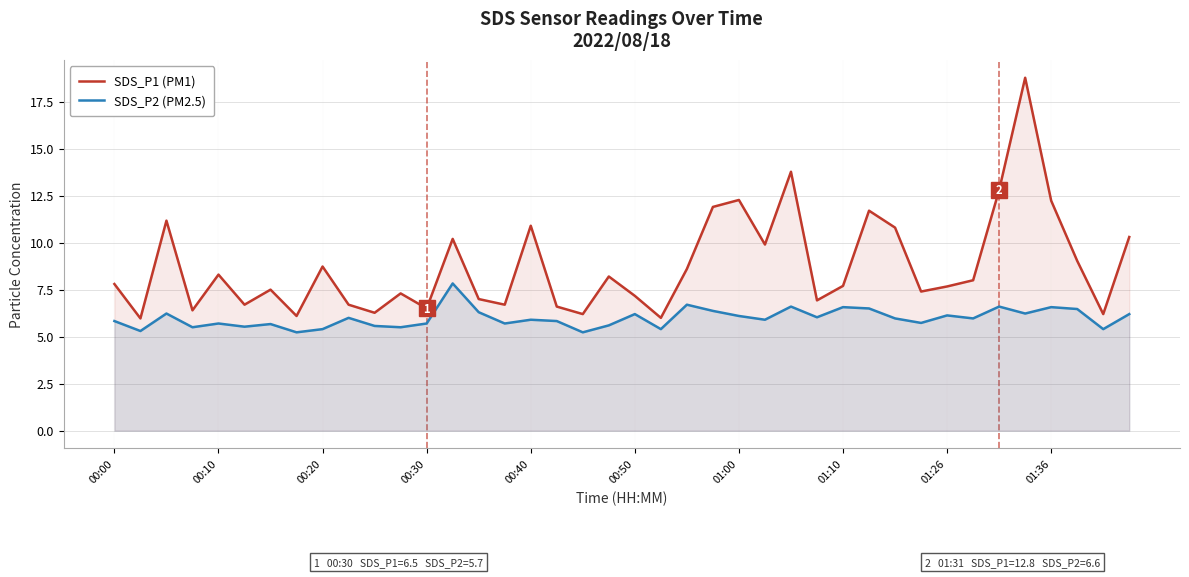

Which series changed the most between 00:30 and 00:40?

SDS_P1 (PM1)